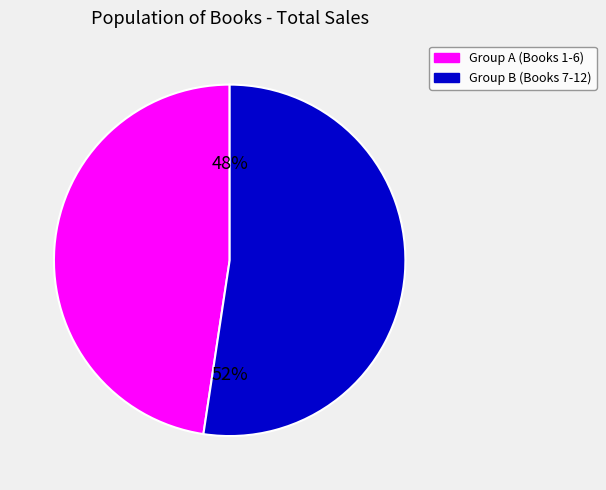

The Group A (Books 1-6) slice represents 35% of the pie. True or false?

False